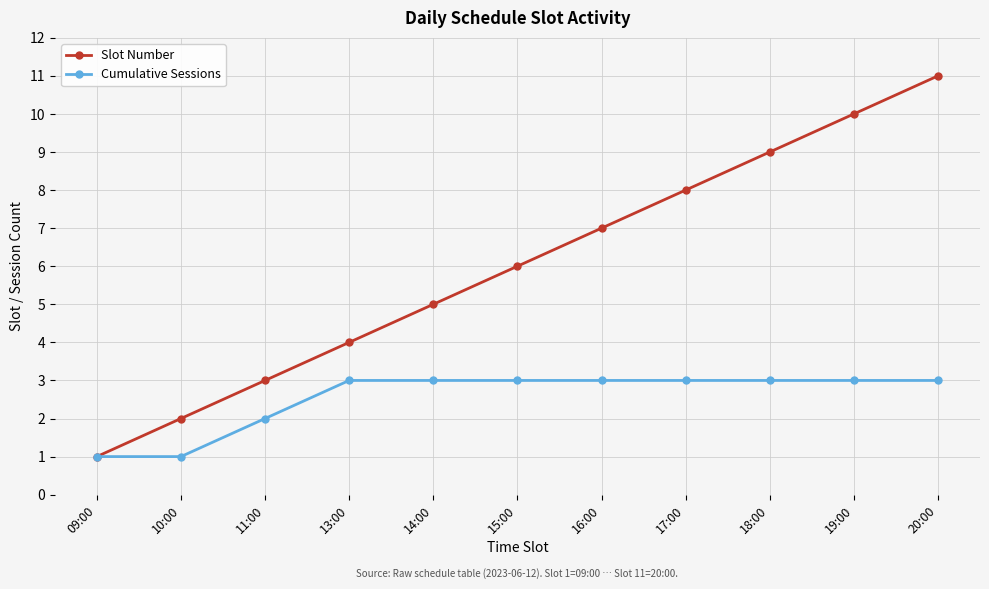

Which series has the largest range (max minus min)?

Slot Number